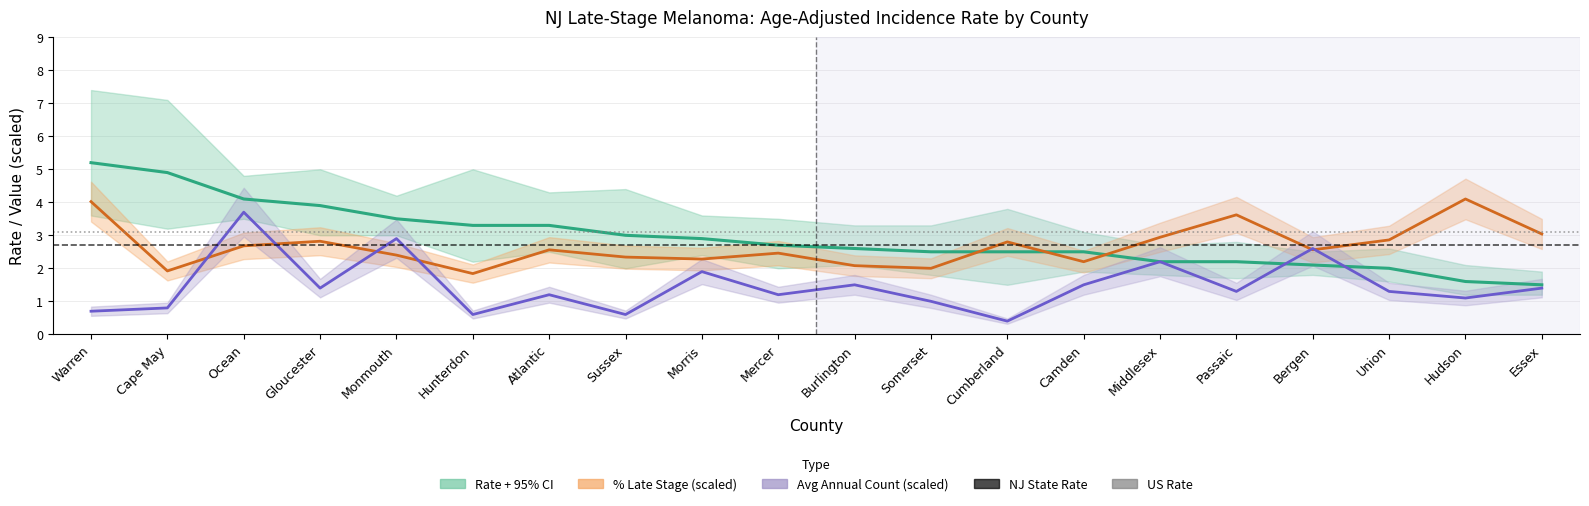

Does the chart have visible grid lines?

Yes